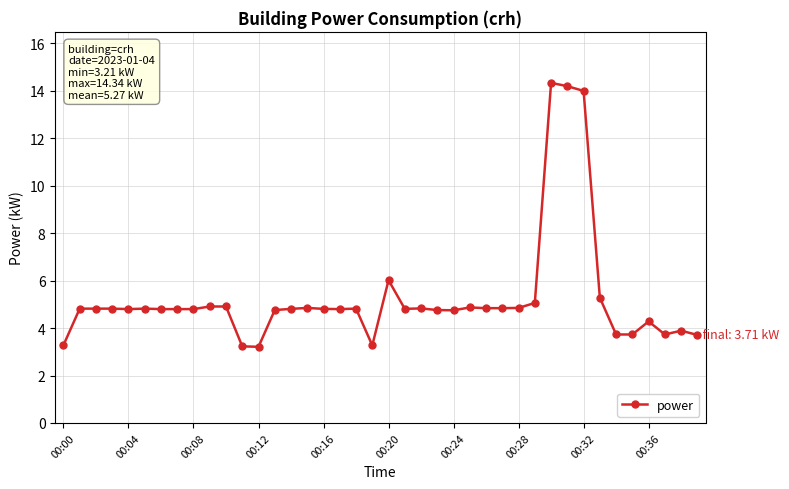

Does the chart have visible grid lines?

Yes